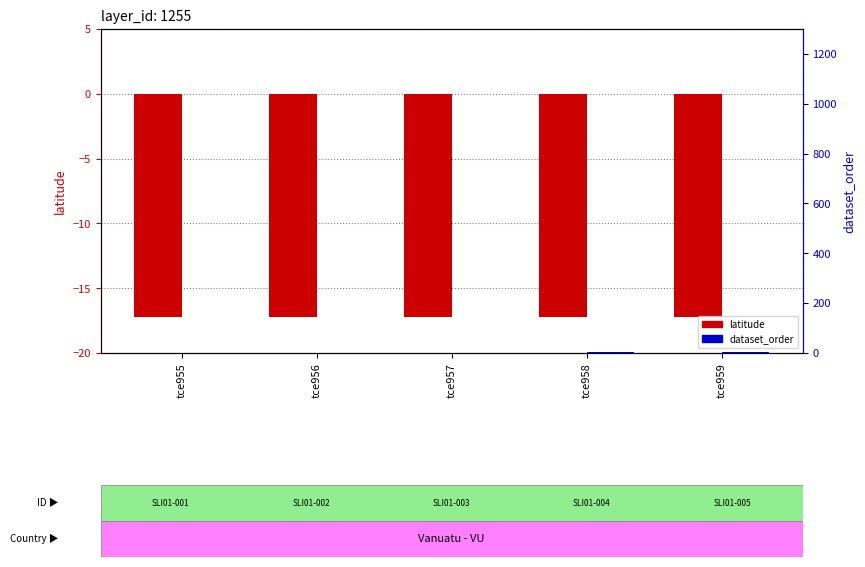

What is the value of the latitude bar at the 5th from the left?

-17.2